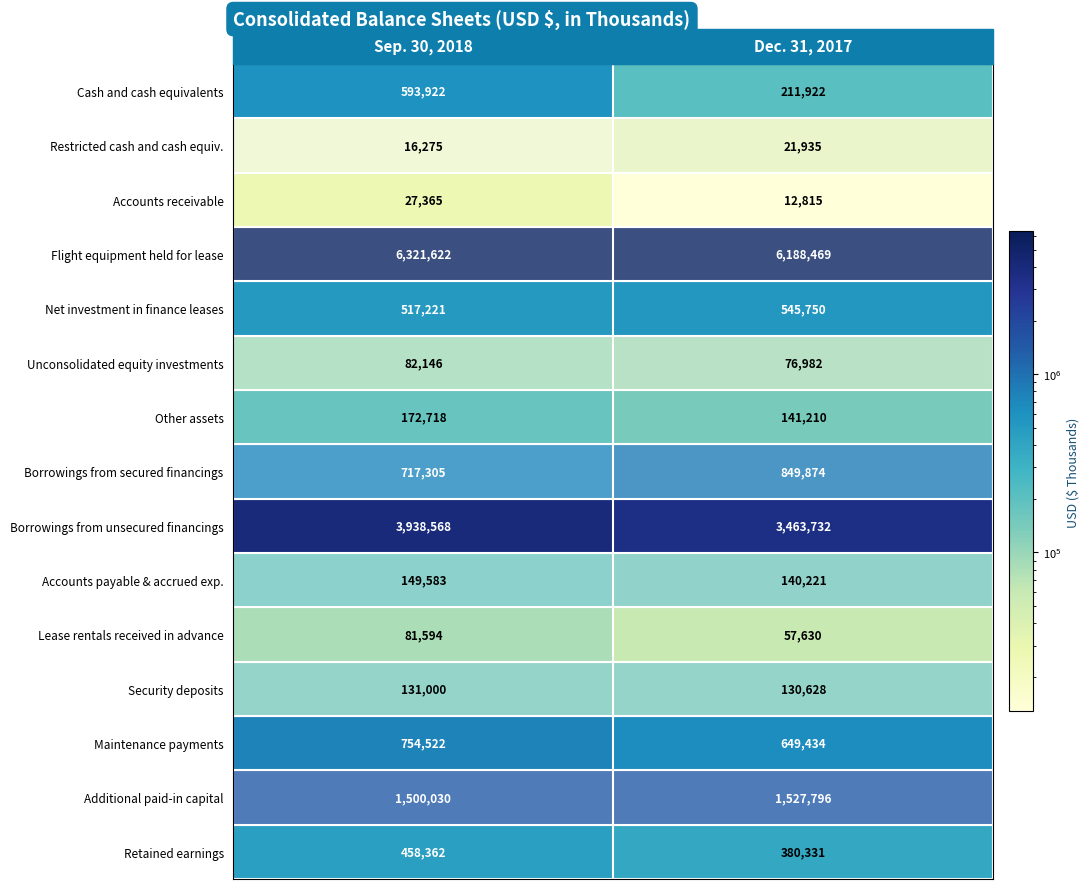

Rank the series by their maximum value, from lowest to highest.

Restricted cash and cash equiv., Accounts receivable, Lease rentals received in advance, Unconsolidated equity investments, Security deposits, Accounts payable & accrued exp., Other assets, Retained earnings, Net investment in finance leases, Cash and cash equivalents, Maintenance payments, Borrowings from secured financings, Additional paid-in capital, Borrowings from unsecured financings, Flight equipment held for lease